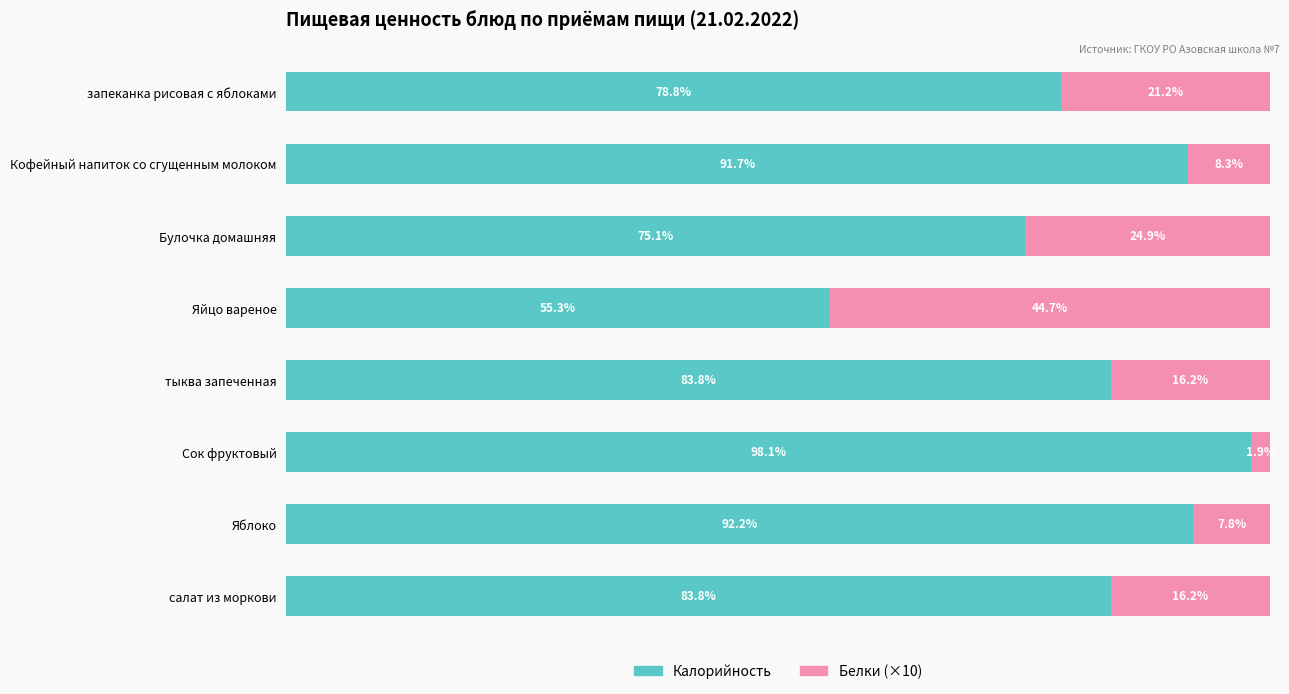

Which category has the highest value in the Калорийность series?

Сок фруктовый